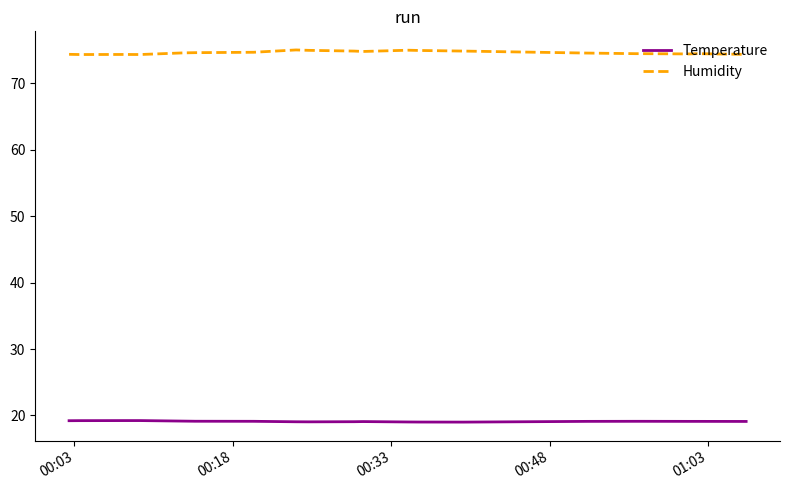

Which series has the largest total across all categories?

Humidity